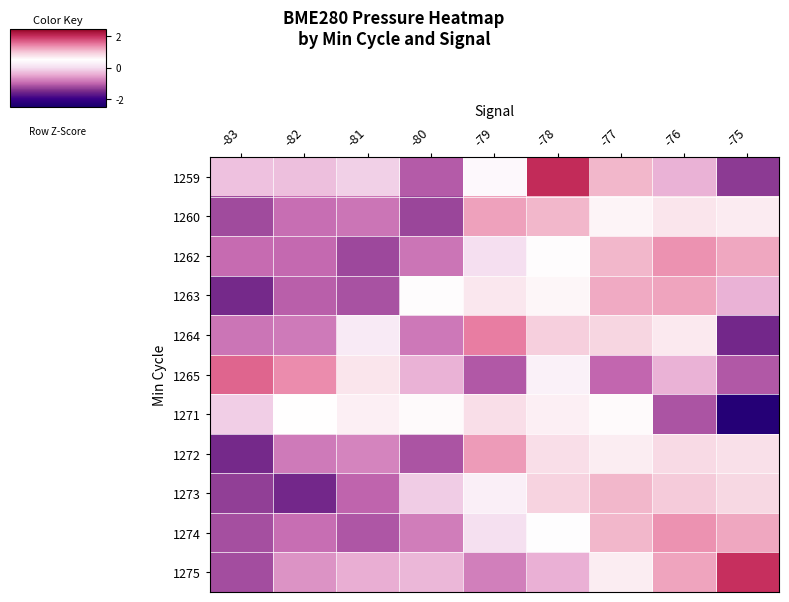

At how many categories does at least one series exceed 0?

9